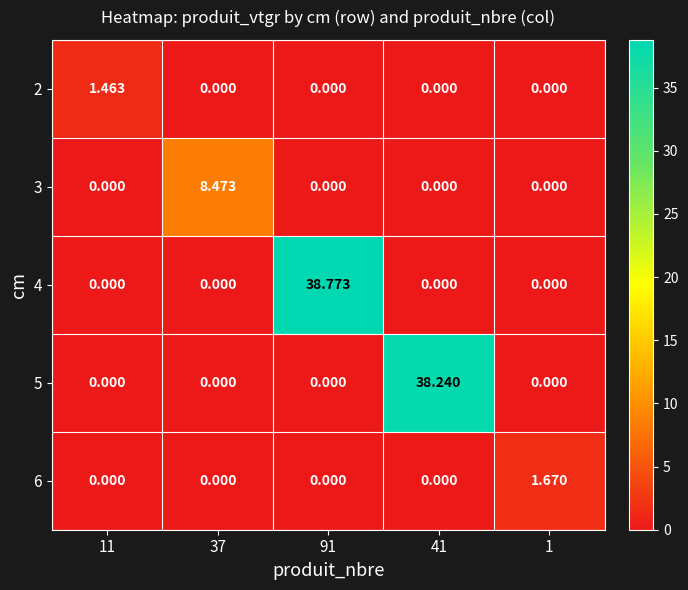

Is the value of 3 at 37 greater than the value of 6 at 41?

Yes